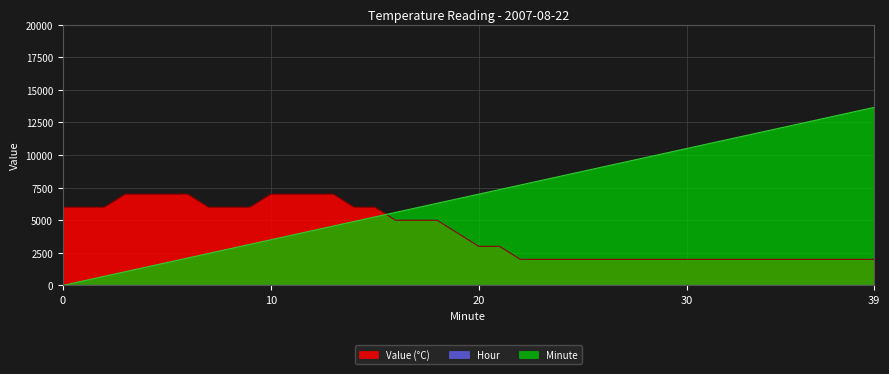

What is the difference between the Minute values at 26 and 8?

6300.0